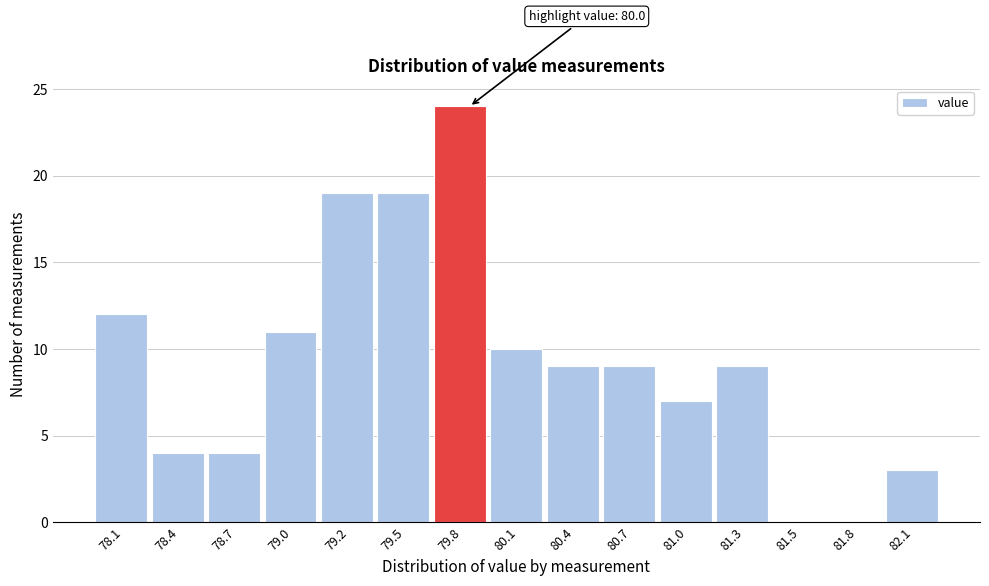

Reading right to left, list all the values displayed in this chart.

82.1=3	81.8=0	81.5=0	81.3=9	81.0=7	80.7=9	80.4=9	80.1=10	79.8=24	79.5=19	79.2=19	79.0=11	78.7=4	78.4=4	78.1=12